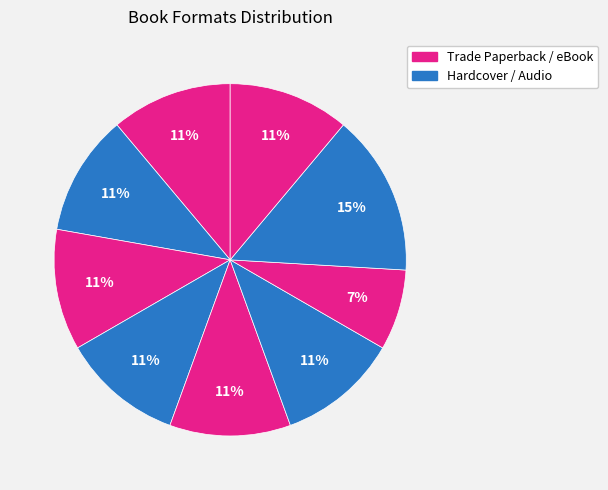

Is there a majority slice in this chart?

No